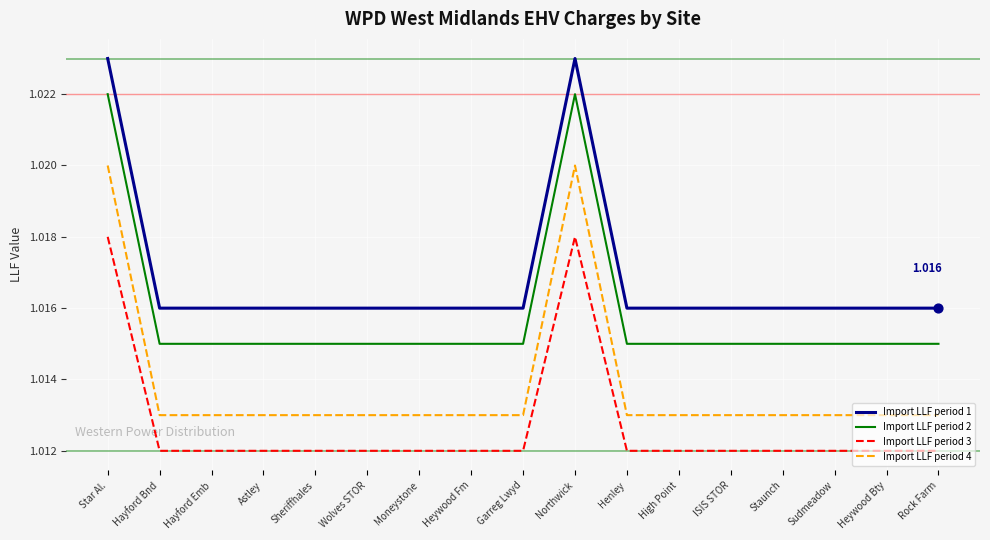

What is the total value across all series at Sudmeadow?

4.1